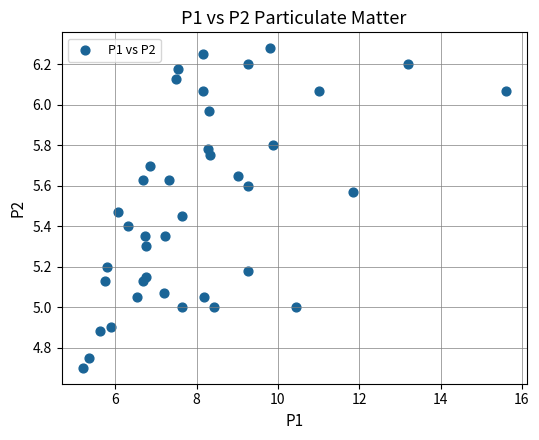

What is the range of X values (max minus min)?

10.4